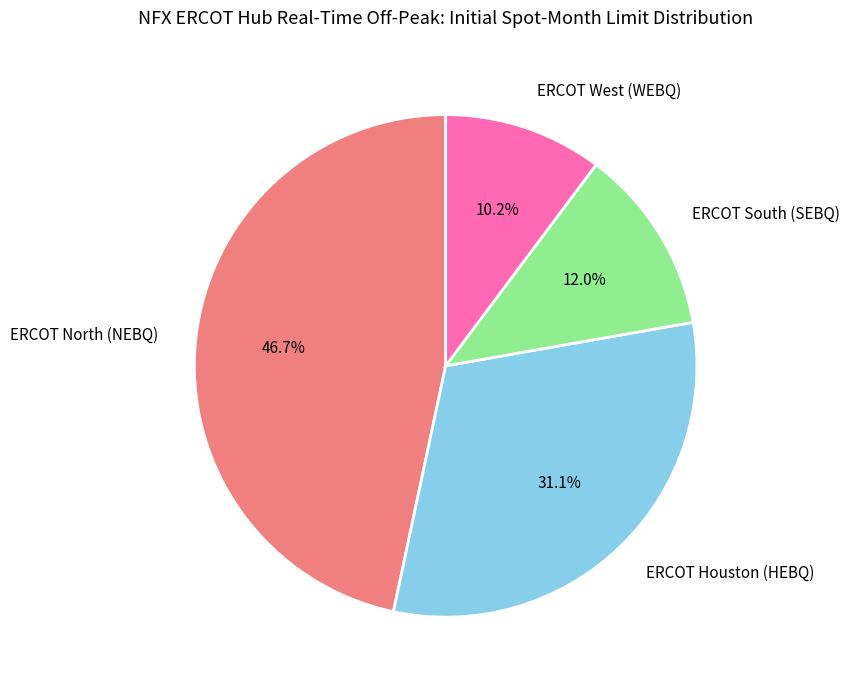

How many segments does this pie chart have?

4